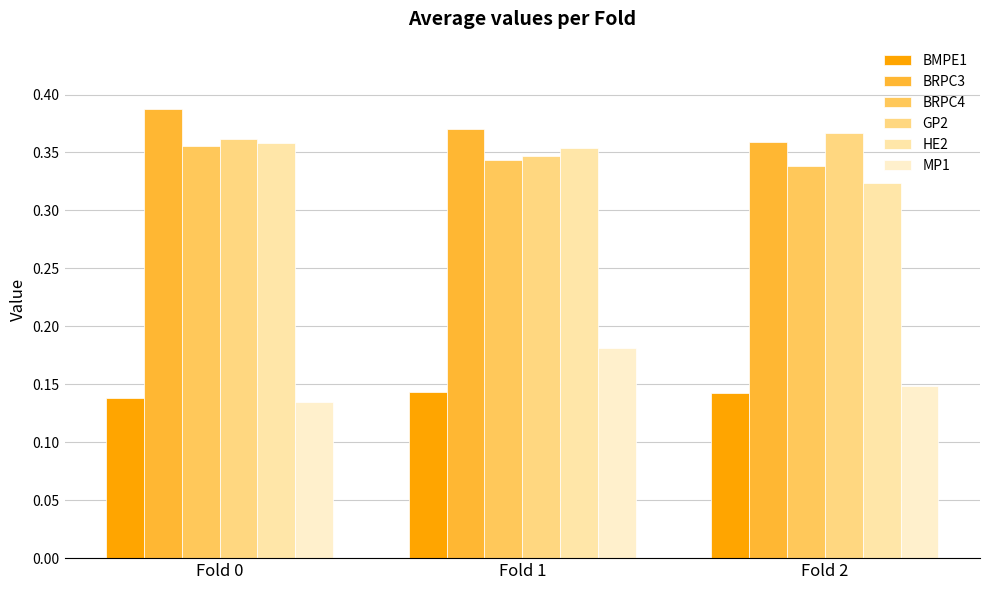

At Fold 0, list the series in order from largest to smallest.

BRPC3, GP2, HE2, BRPC4, BMPE1, MP1